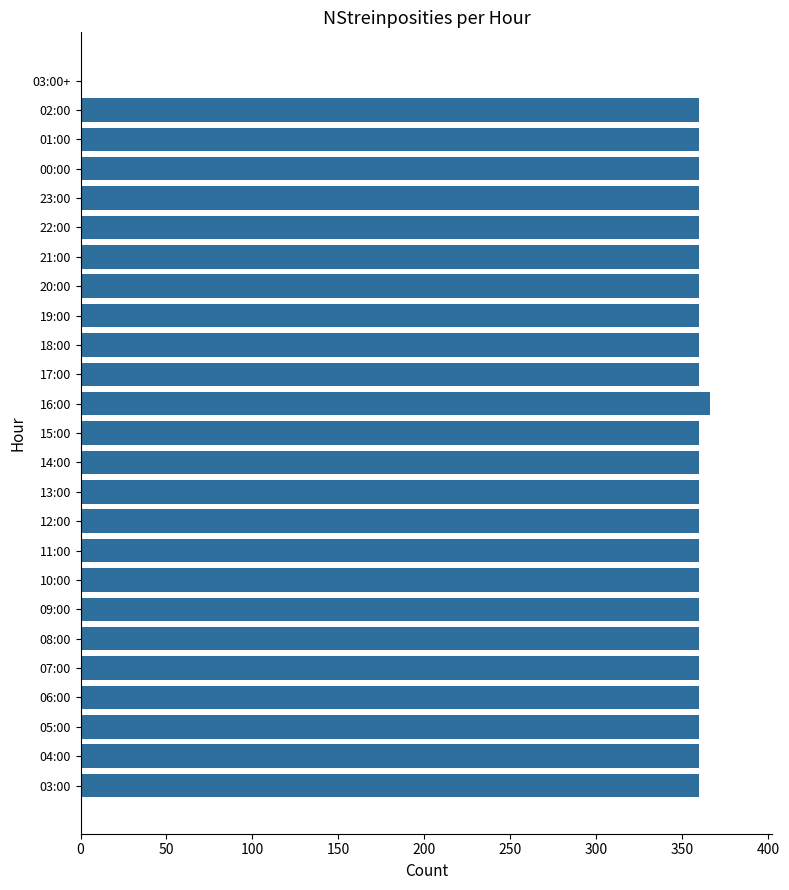

What is the greatest value displayed?

366